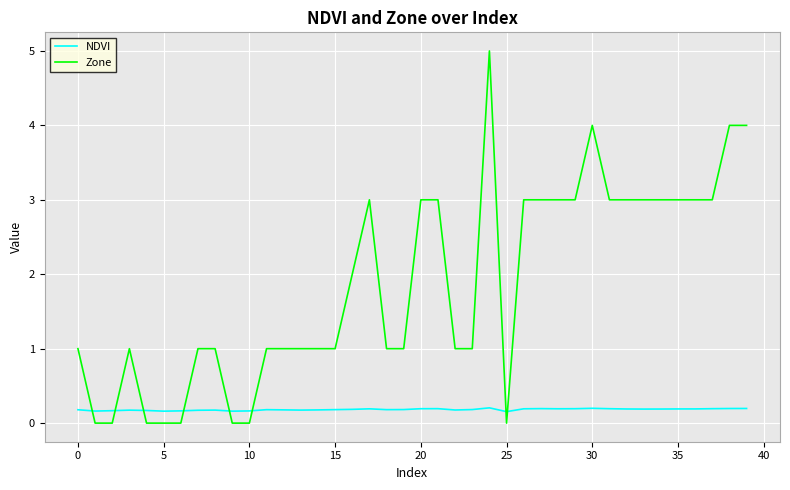

Which series ends up on top after the final intersection of NDVI and Zone?

Zone